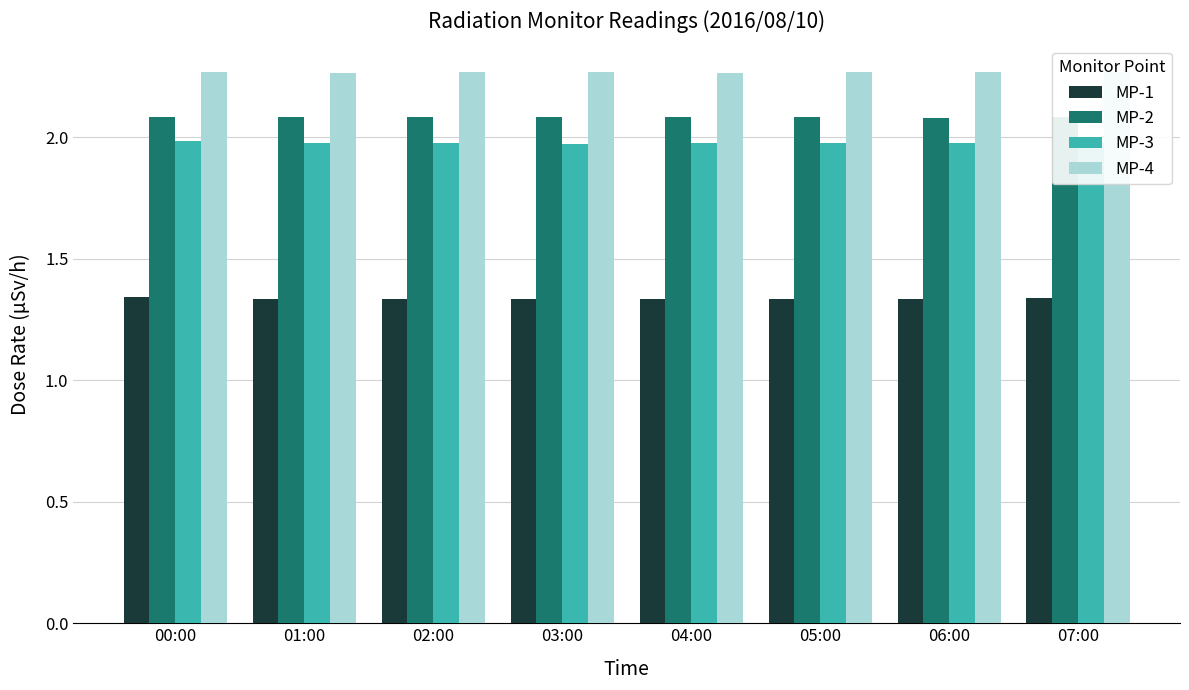

Which category has the lowest value across all series?

03:00